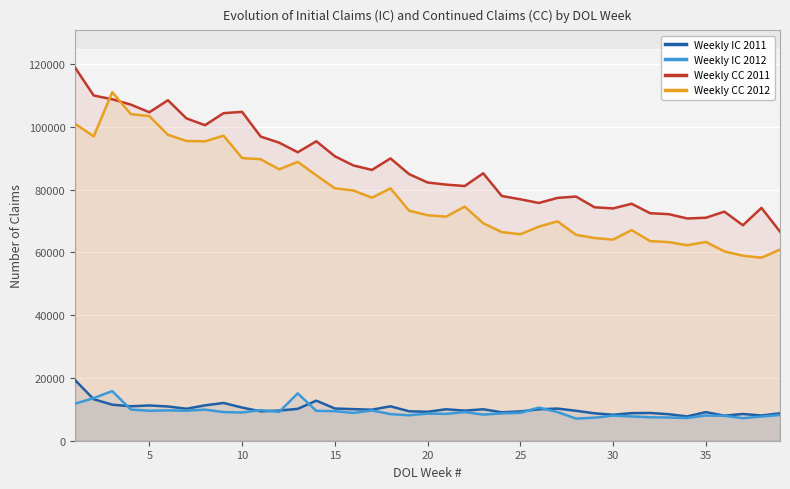

What is the lowest value of the Weekly IC 2012 series?

7044